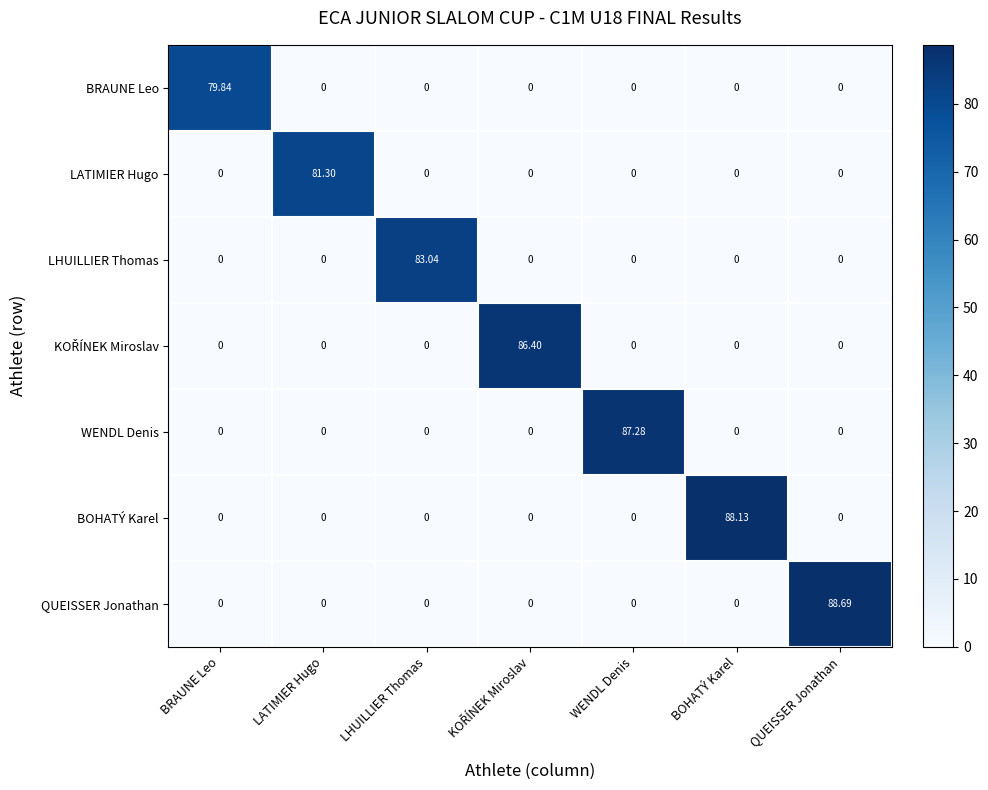

Which series has the largest total across all categories?

QUEISSER Jonathan